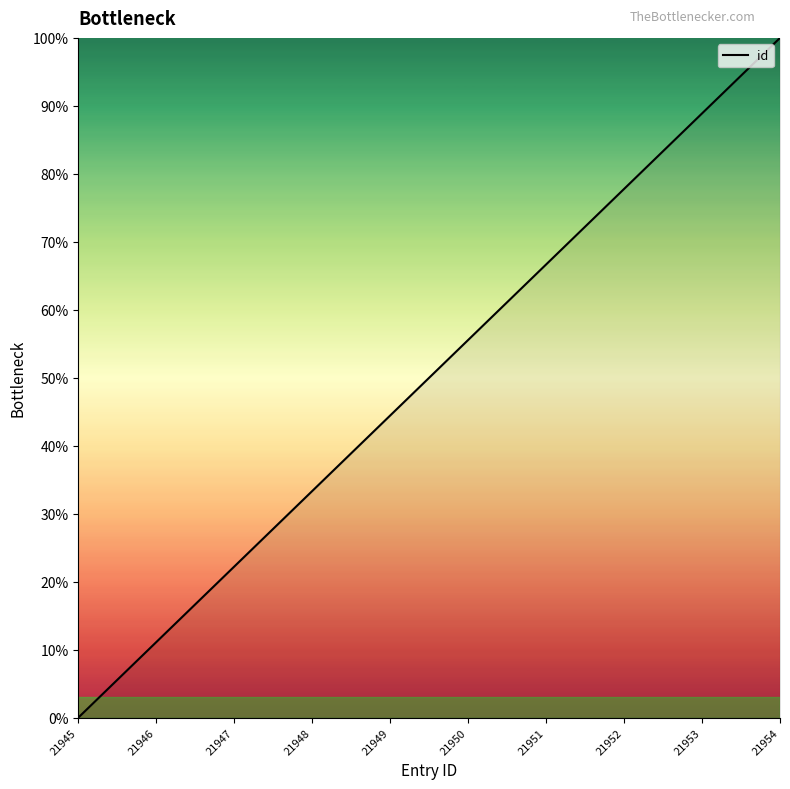

Does the chart display data point markers on the line(s)?

No